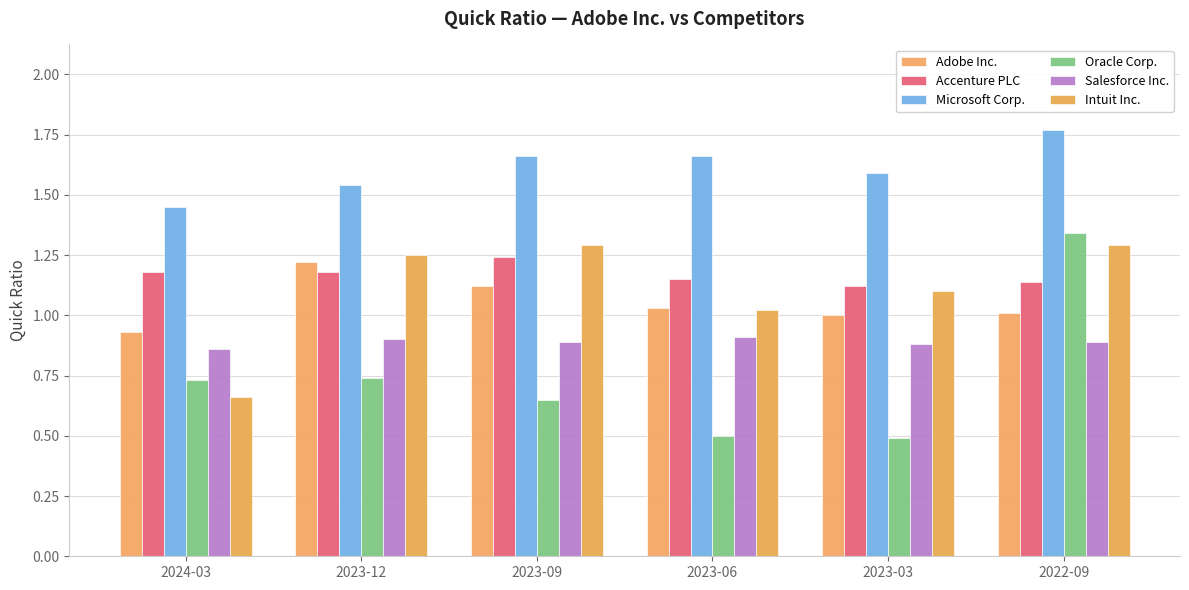

What is the sum of the Accenture PLC values at 2023-06 and 2023-12?

2.3